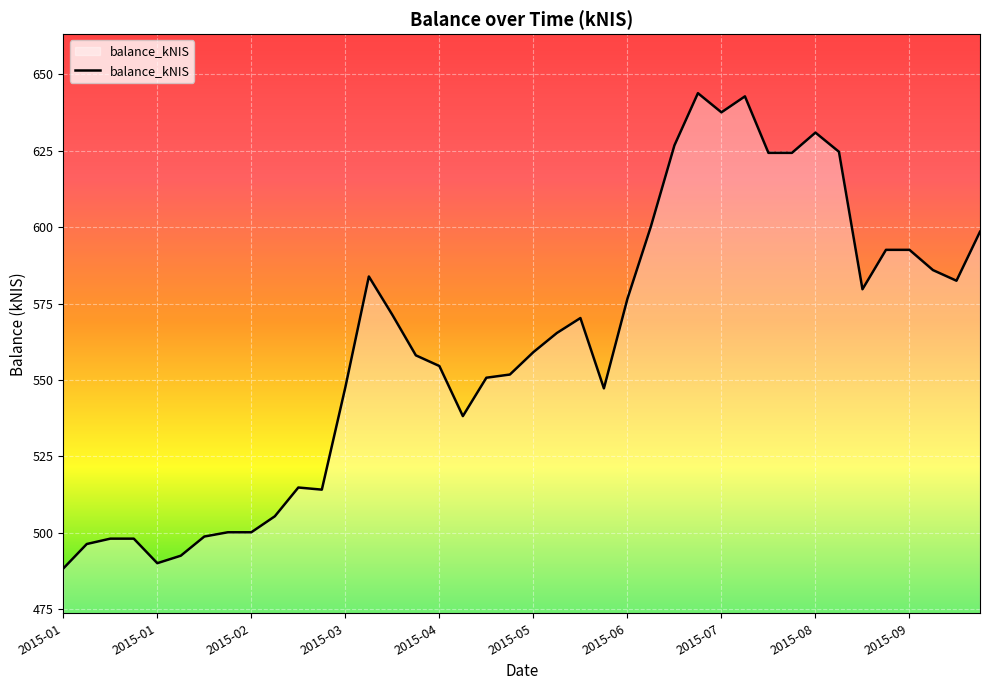

What is the sum of all values?

22459.6